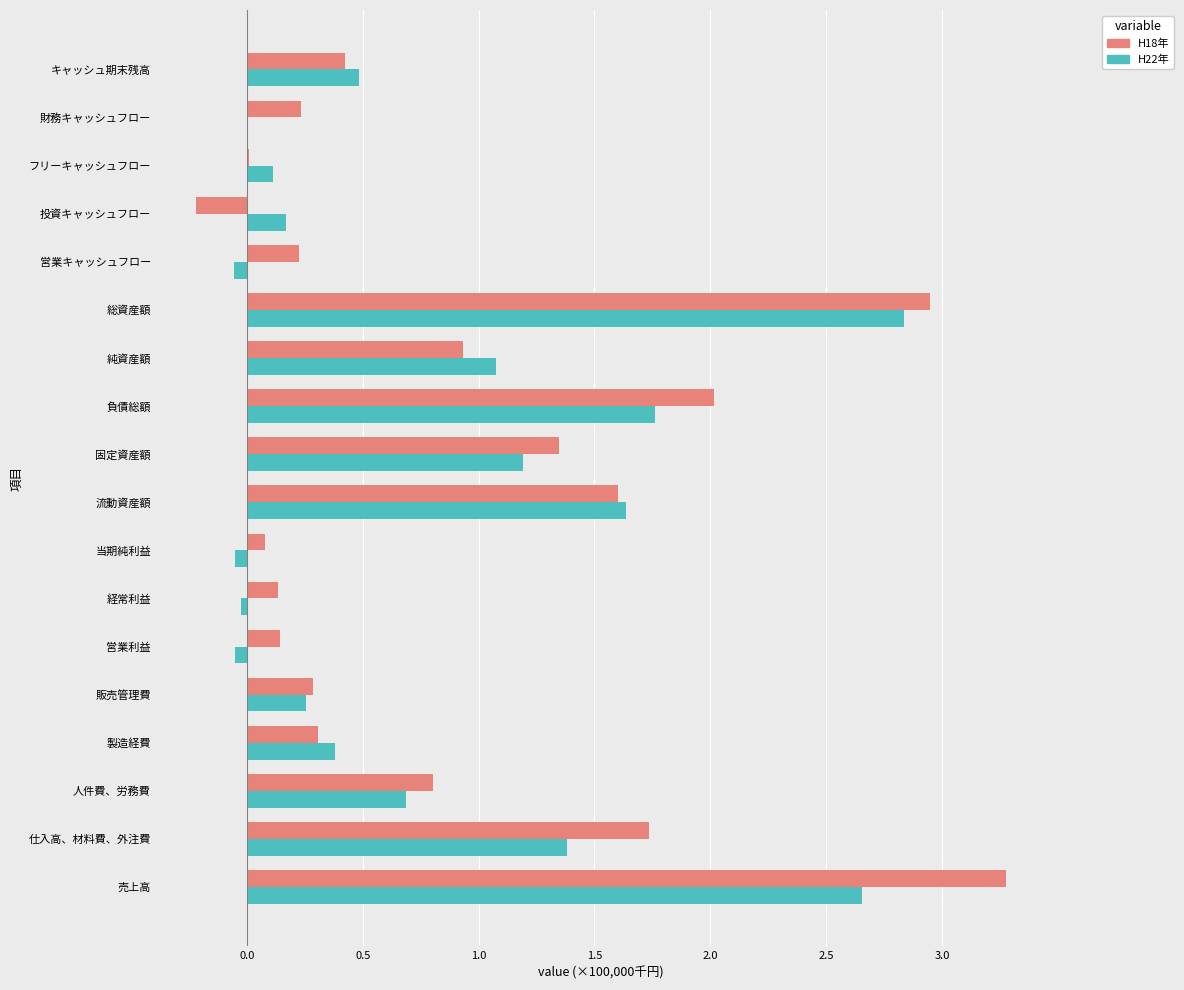

How many categories are shown in the chart?

18